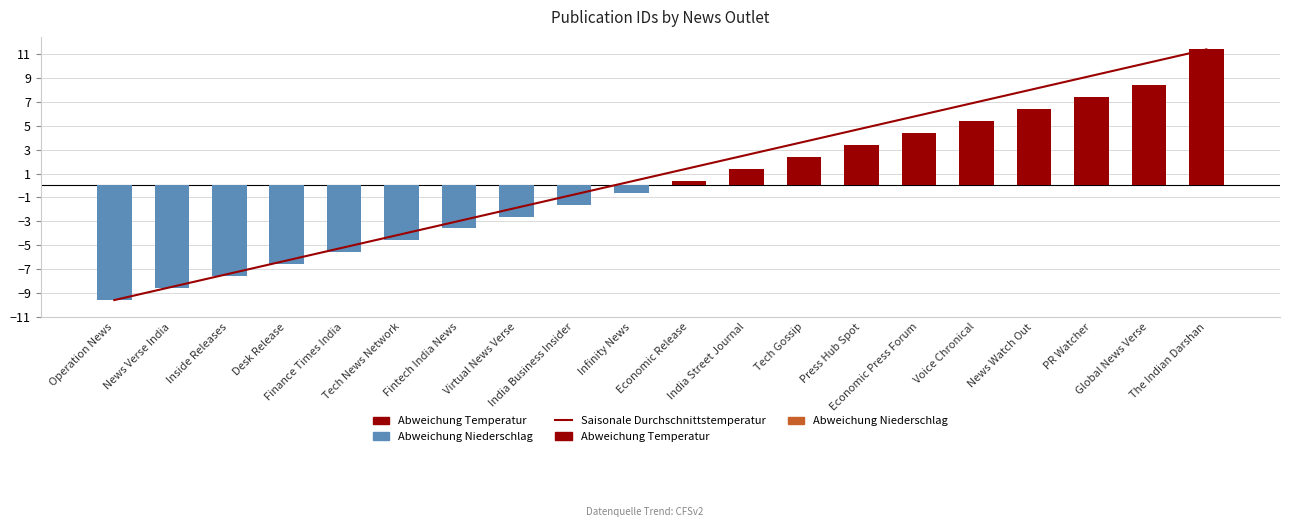

What is the difference between the values at India Street Journal and PR Watcher?

6.0